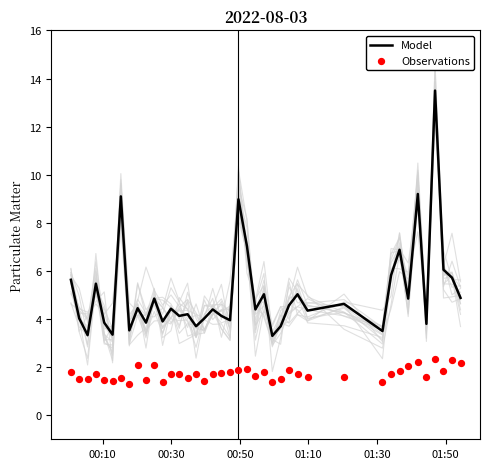

What are all the series names shown in the legend?

Model, Observations